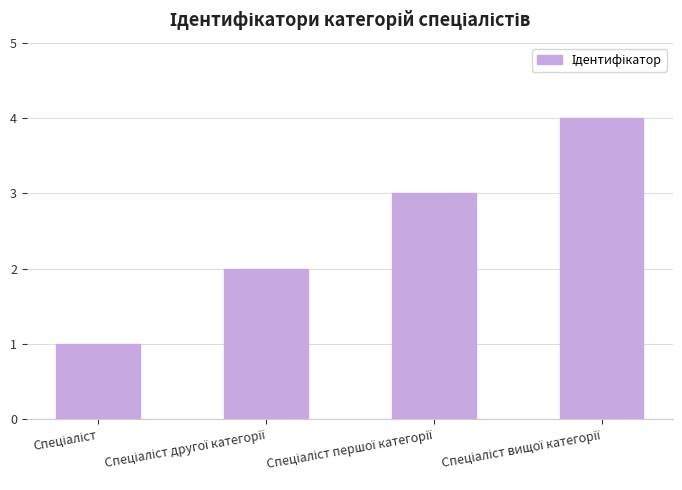

What is the sum of all values?

10